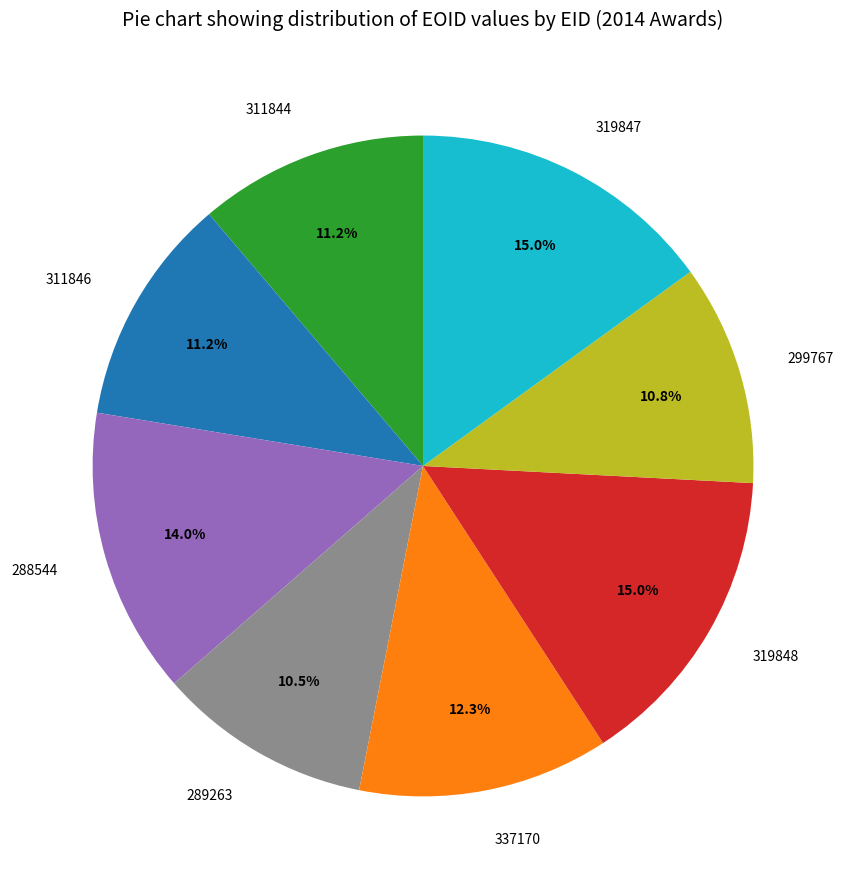

True or false: 319847 accounts for 10% of the total.

False